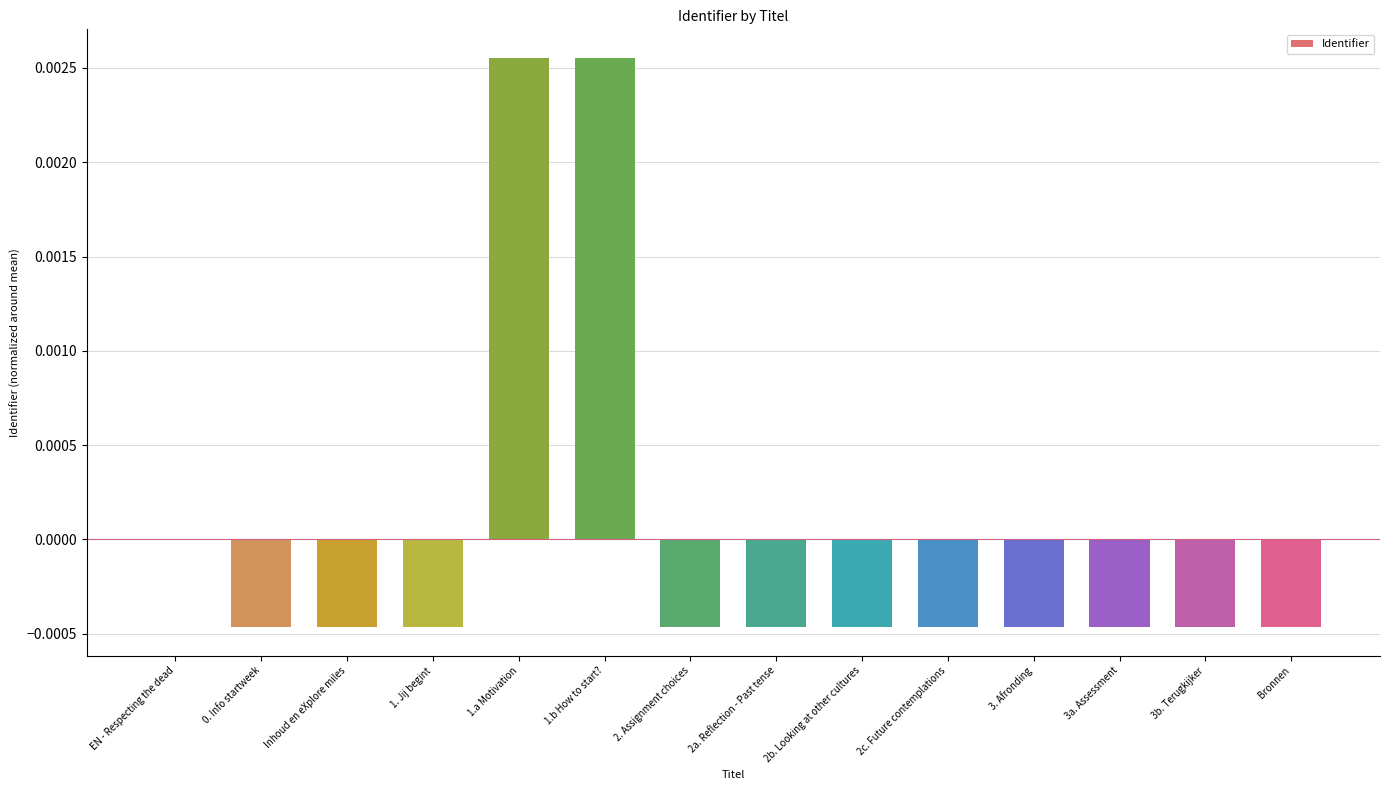

Between 1. Jij begint and EN - Respecting the dead, which is larger?

EN - Respecting the dead